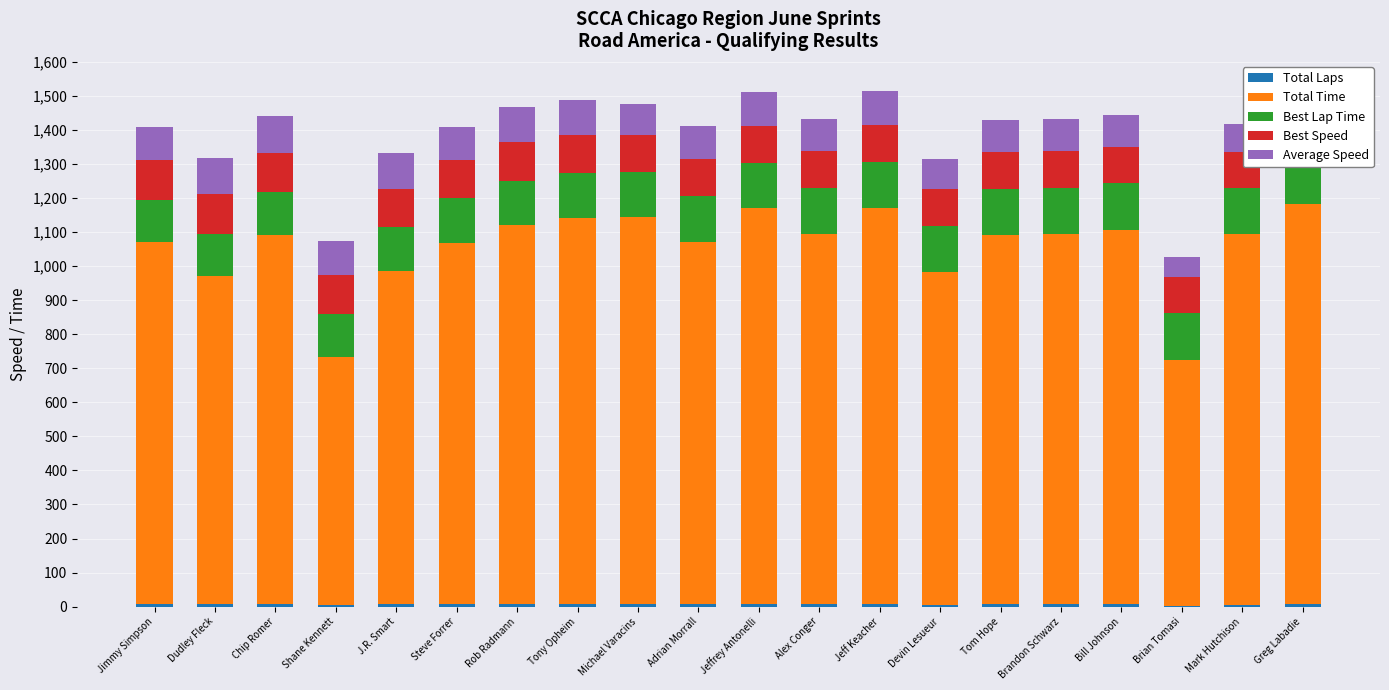

At which label is Best Lap Time closest to 131?

Tony Opheim